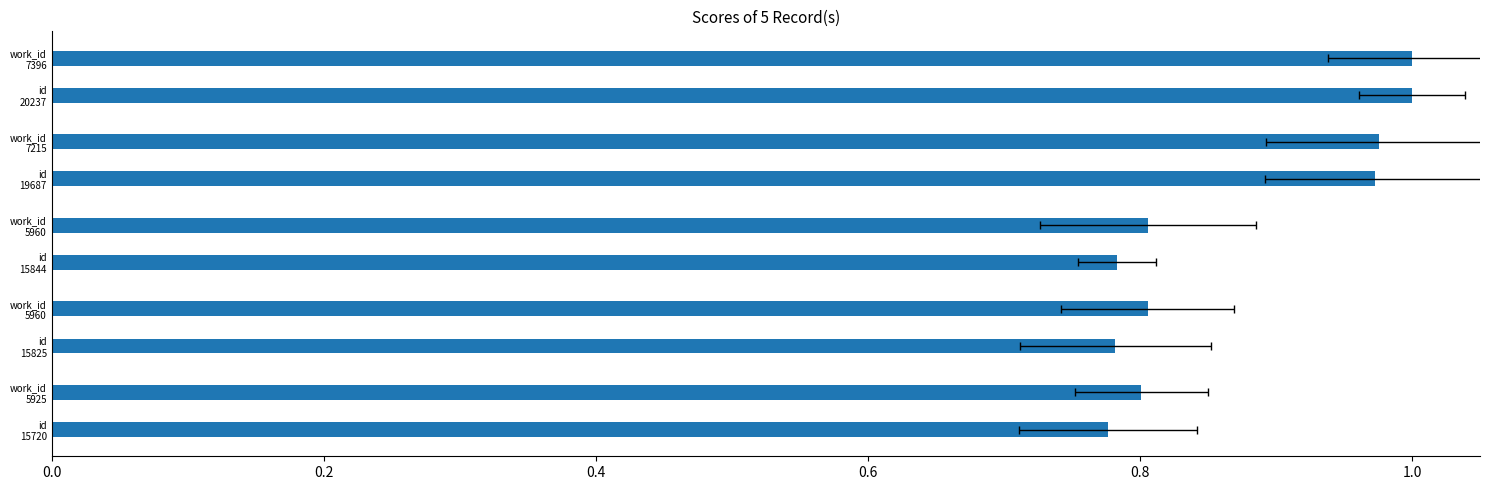

What is the smallest value displayed?

0.8